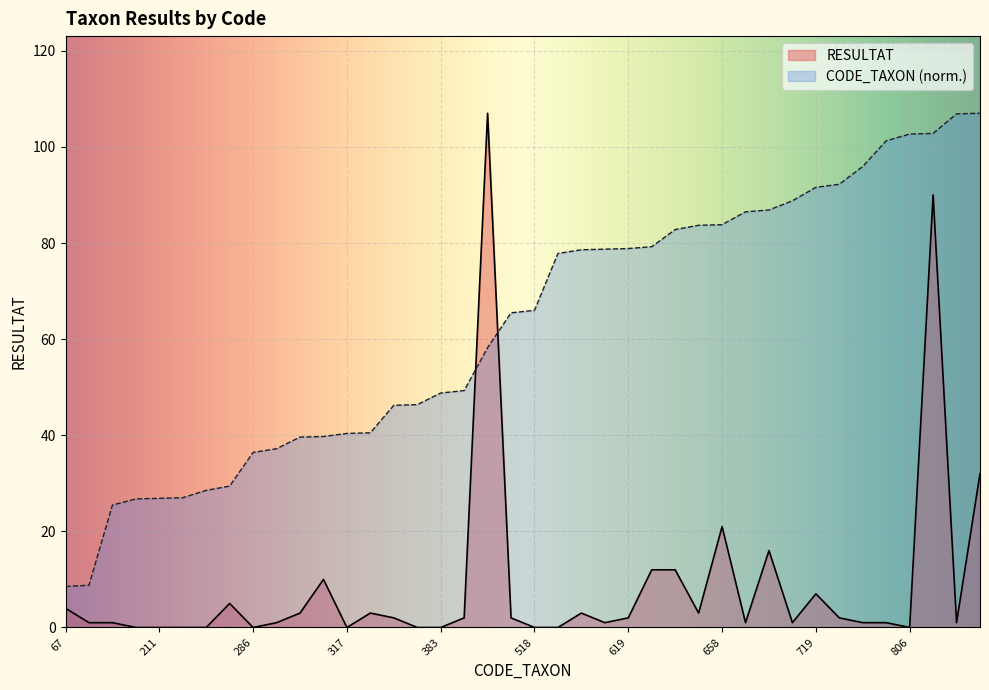

After their last crossing, which series has the higher values: RESULTAT or CODE_TAXON?

CODE_TAXON